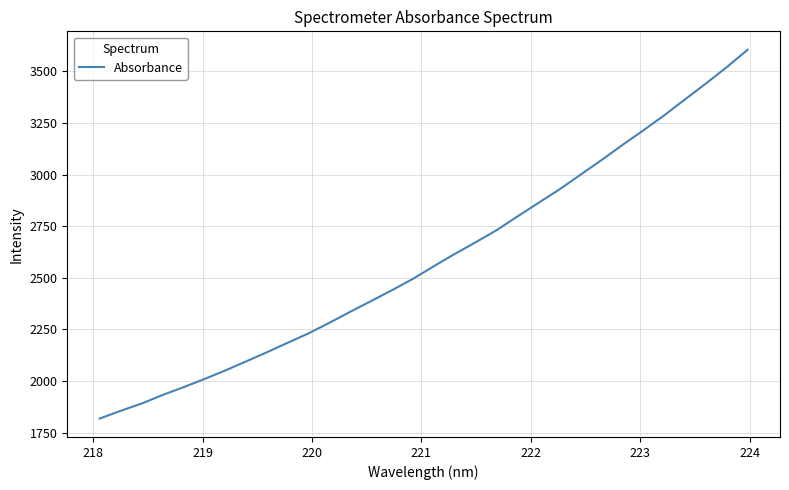

What is the minimum value shown in the chart?

1818.4